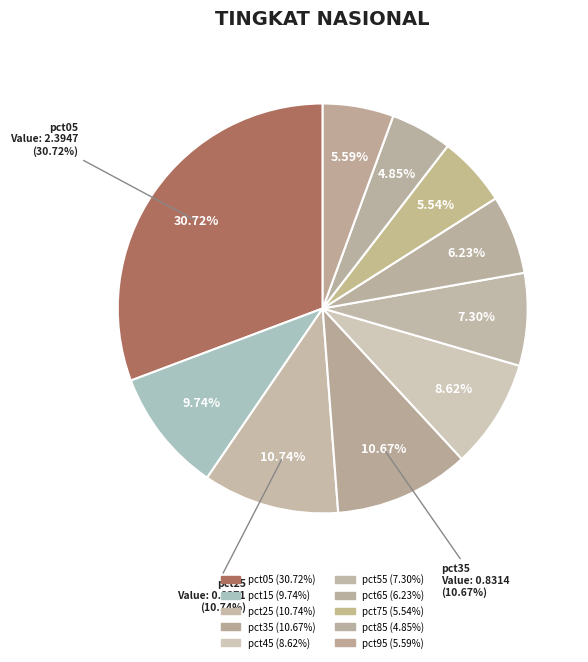

True or false: pct65 accounts for 6% of the total.

True